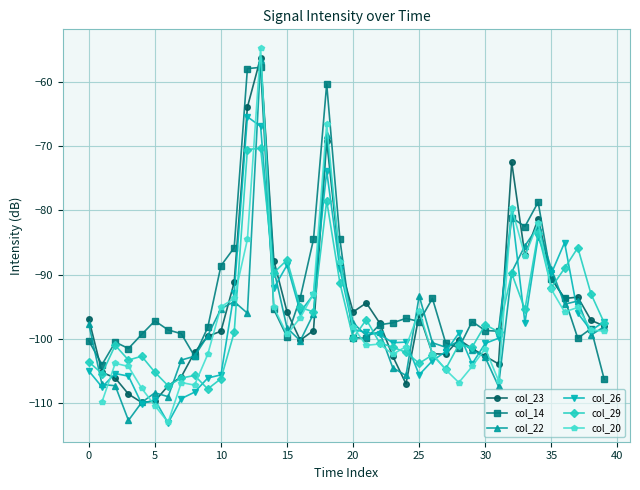

The value of col_14 at 0 is -100.3. True or false?

True